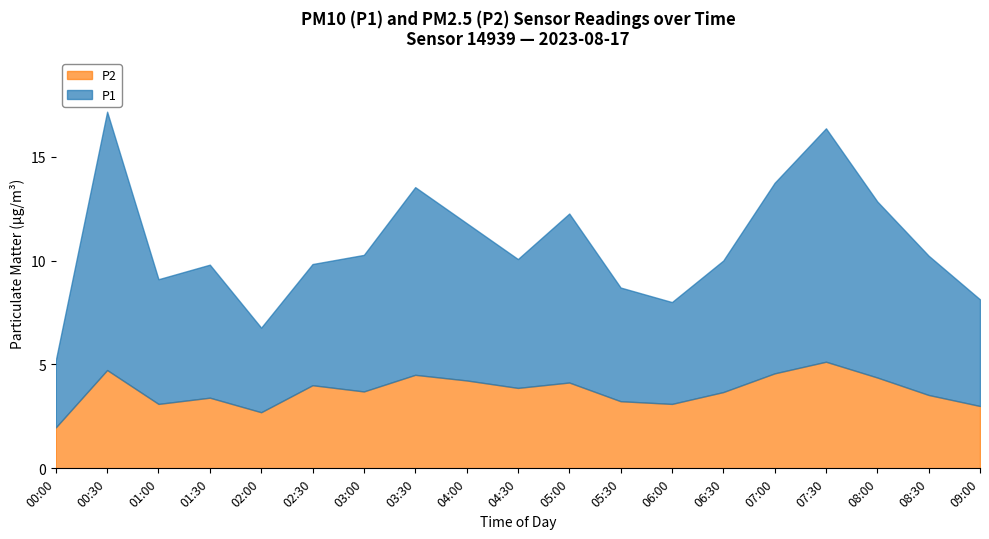

Which series has the widest spread of values?

P1